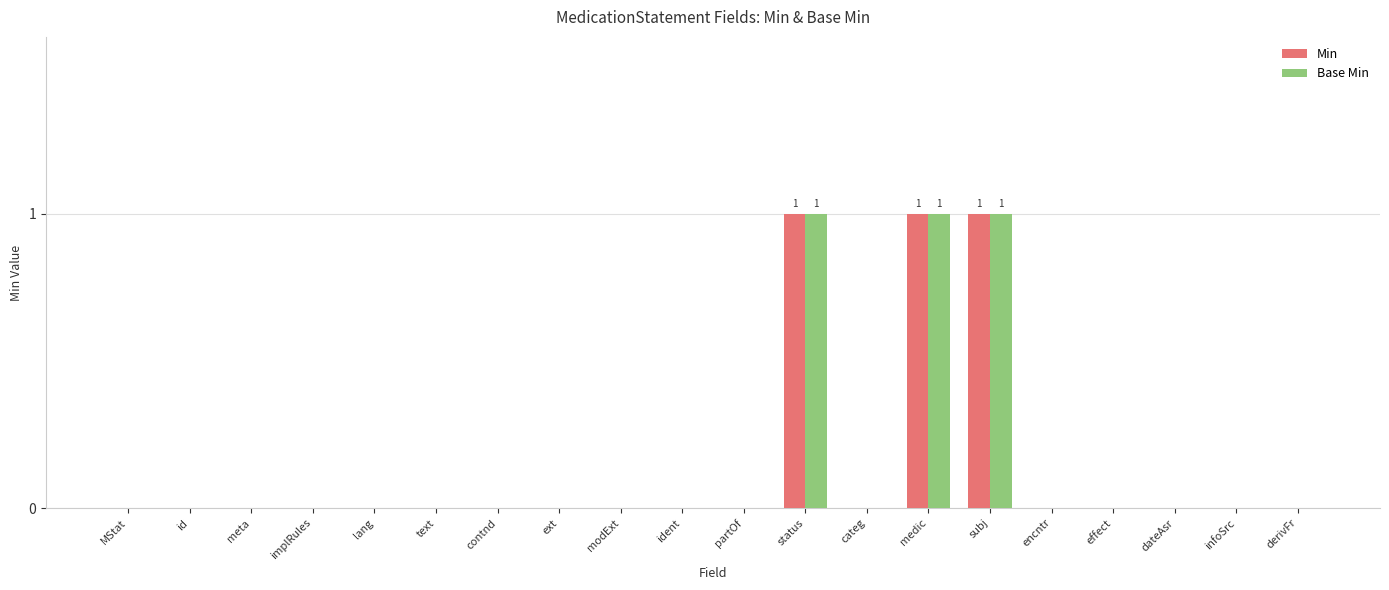

Is the value of Base Min at status greater than the value of Min at contnd?

Yes